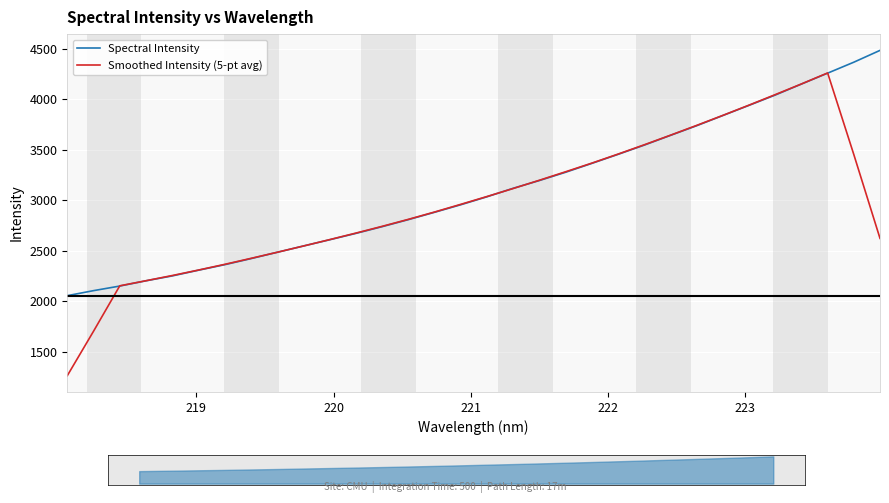

What is the lowest value of the Spectral Intensity series?

2053.6